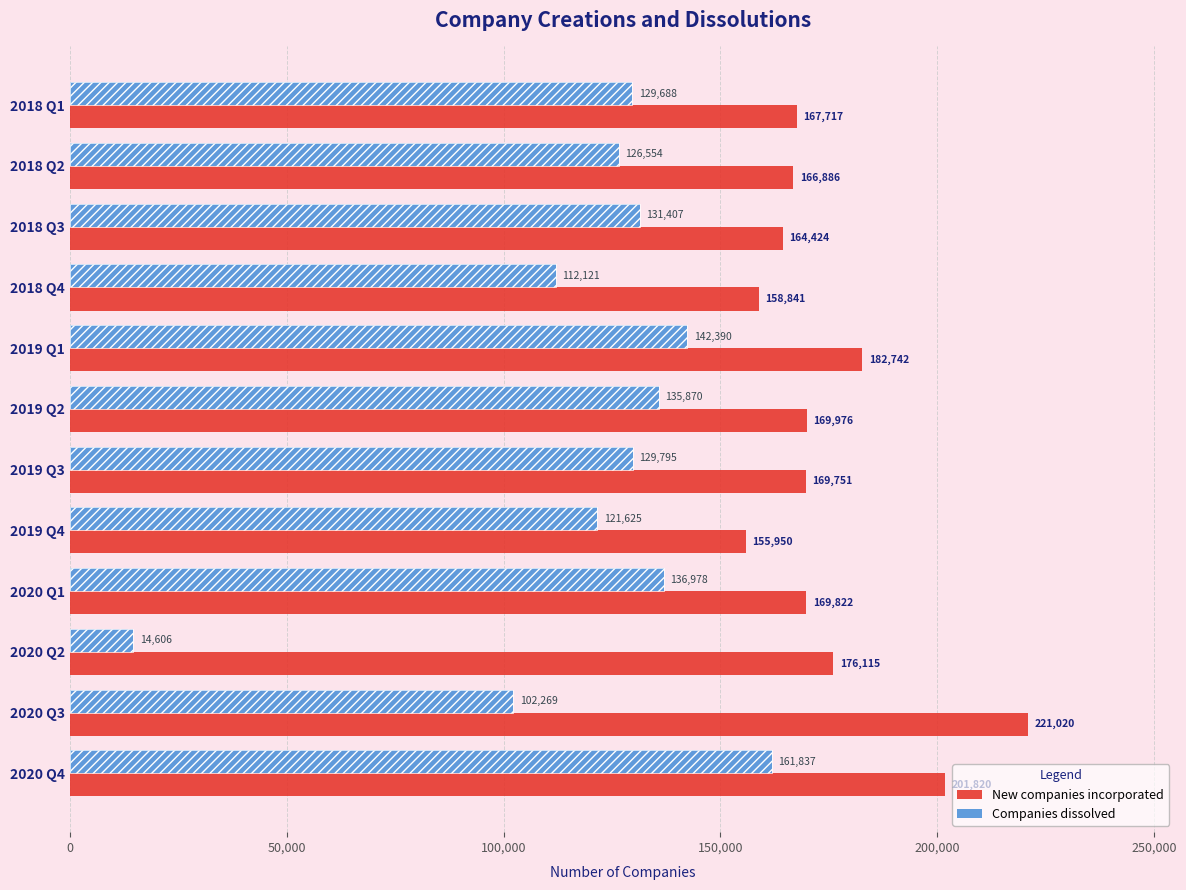

Reading left to right, what are all the values shown in this chart?

New companies incorporated: 167717	166886	164424	158841	182742	169976	169751	155950	169822	176115	221020	201820
Companies dissolved: 129688	126554	131407	112121	142390	135870	129795	121625	136978	14606	102269	161837